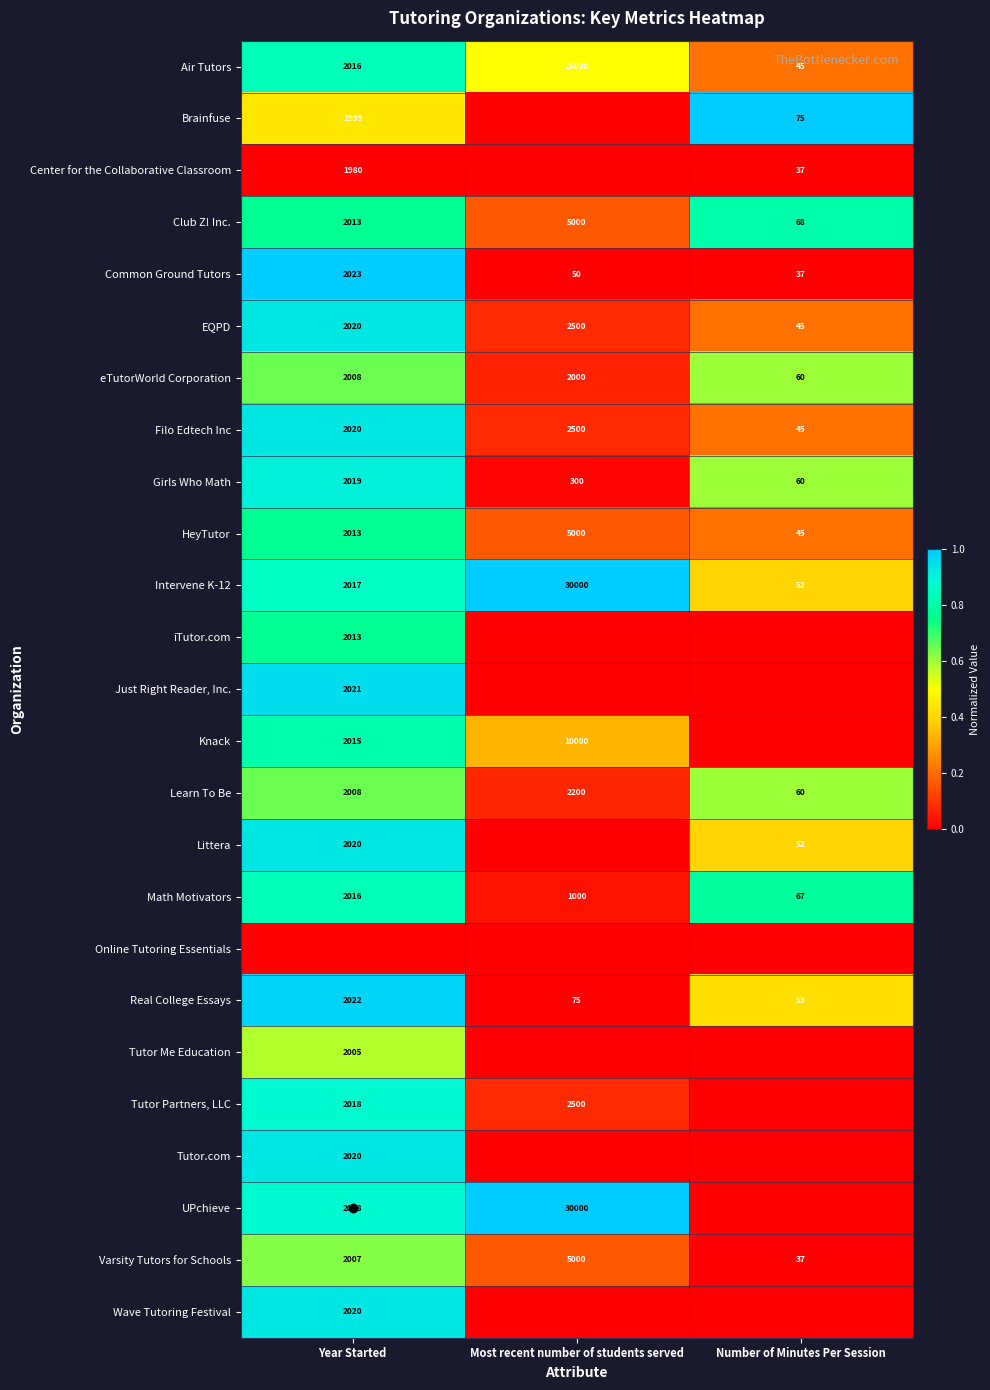

Is the value of iTutor.com at Year Started greater than the value of Girls Who Math at Most recent number of students served?

Yes